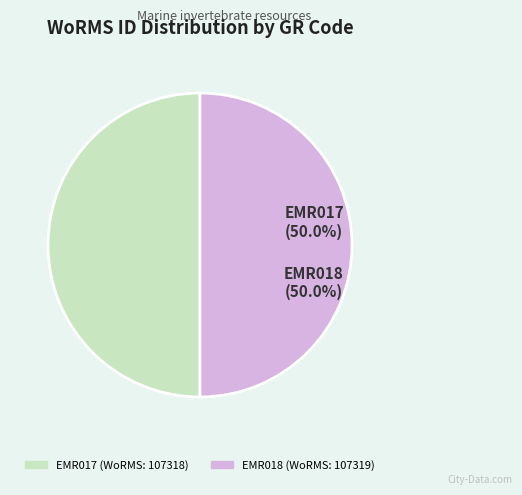

True or false: EMR017 accounts for 50% of the total.

True